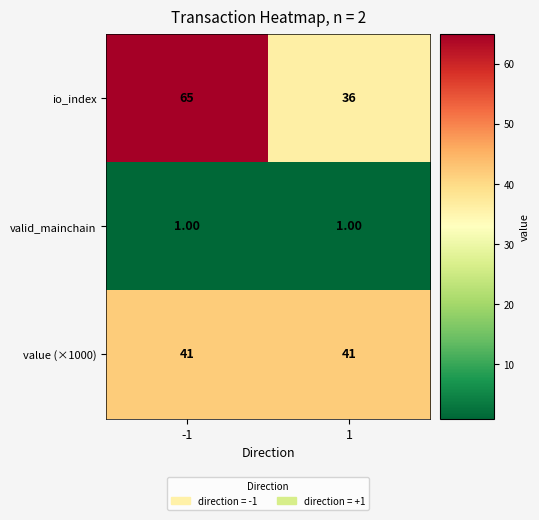

At -1, list the series in order from largest to smallest.

io_index, value (×1000), valid_mainchain